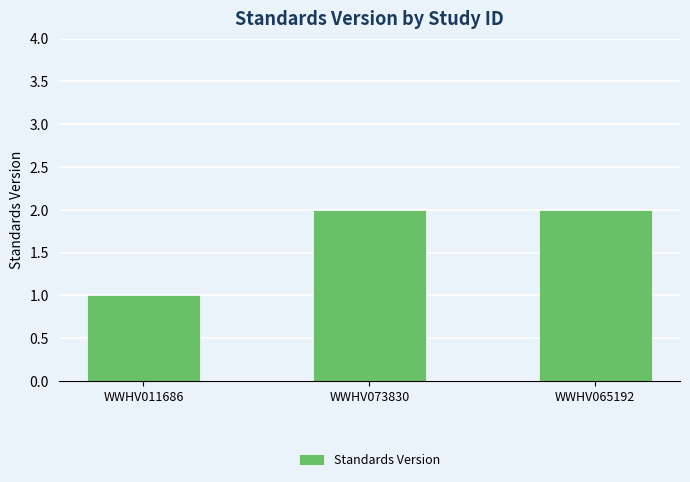

What is the sum of the values at WWHV065192 and WWHV073830?

4